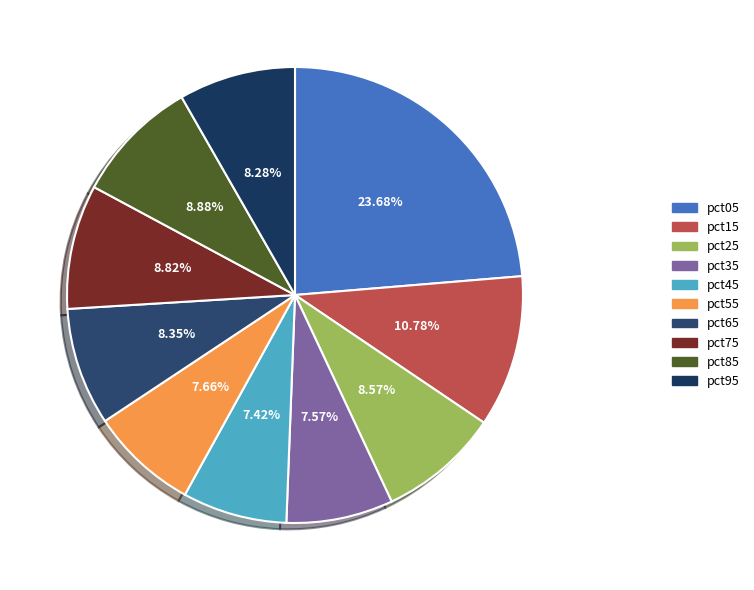

To the nearest percent, what is the average slice percentage?

10%